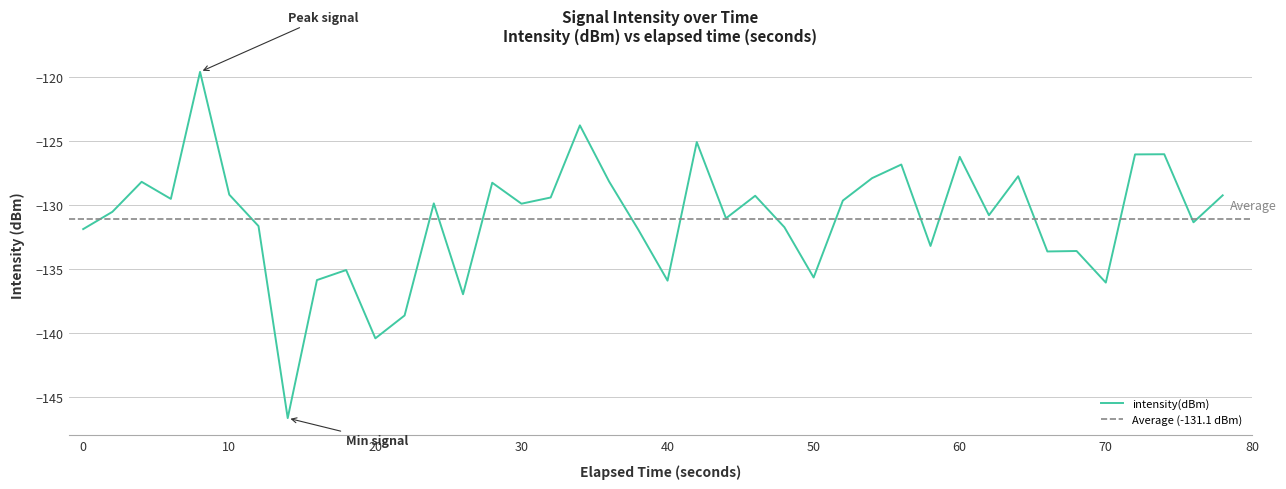

What is the lowest value of the intensity(dBm) series?

-146.7